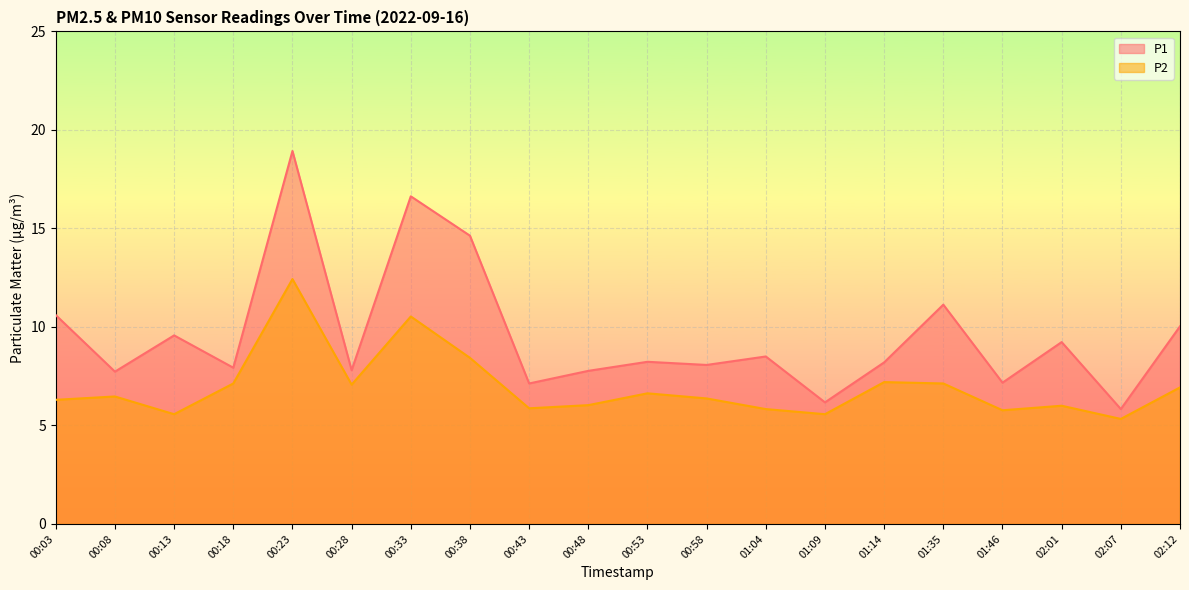

What are all the series names shown in the legend?

P1, P2